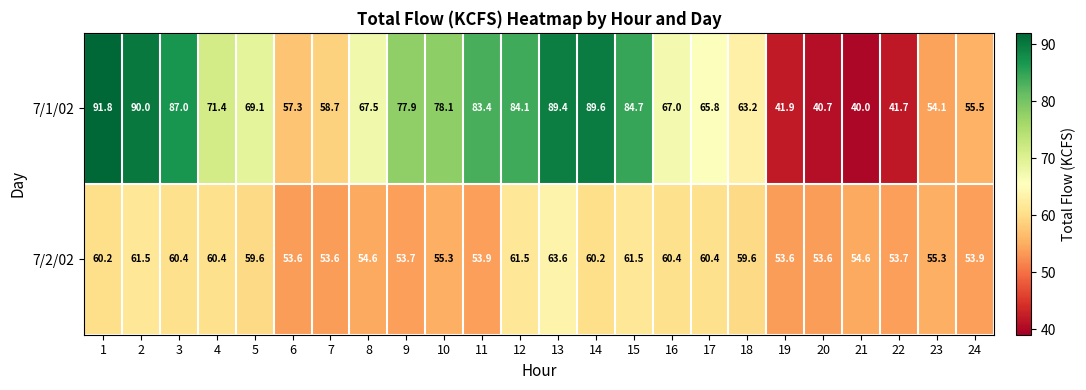

At which label is 7/1/02 closest to 65?

17